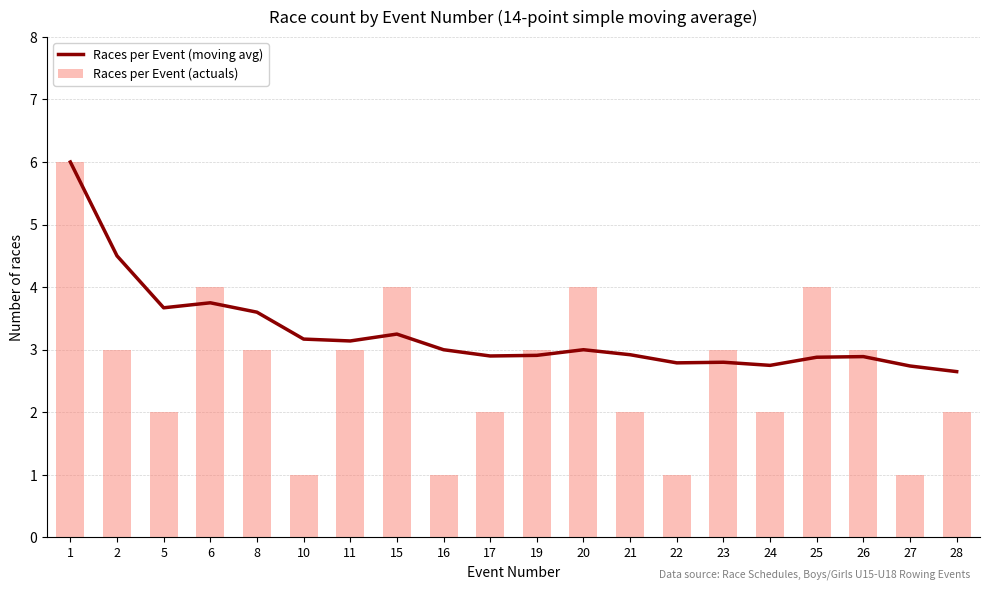

List the series in order of their peak value, highest first.

Races per Event (moving avg), Races per Event (actuals)